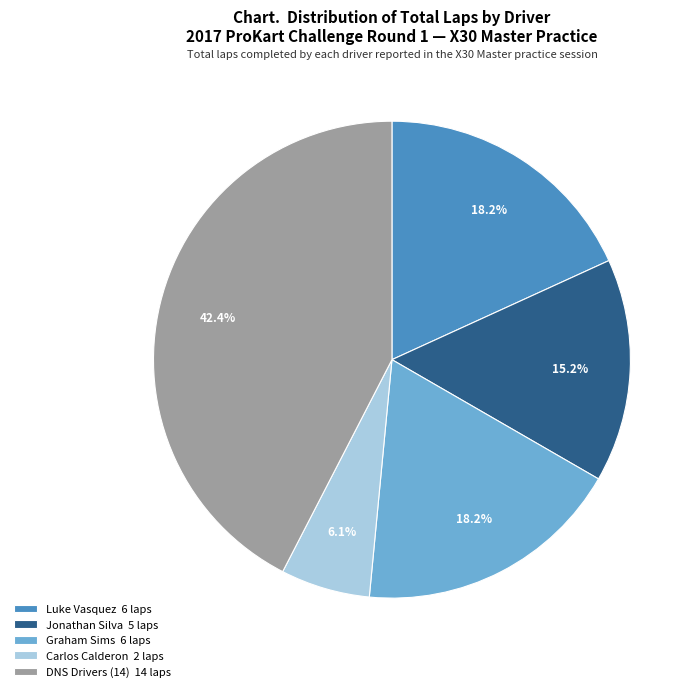

Is there a majority slice in this chart?

No